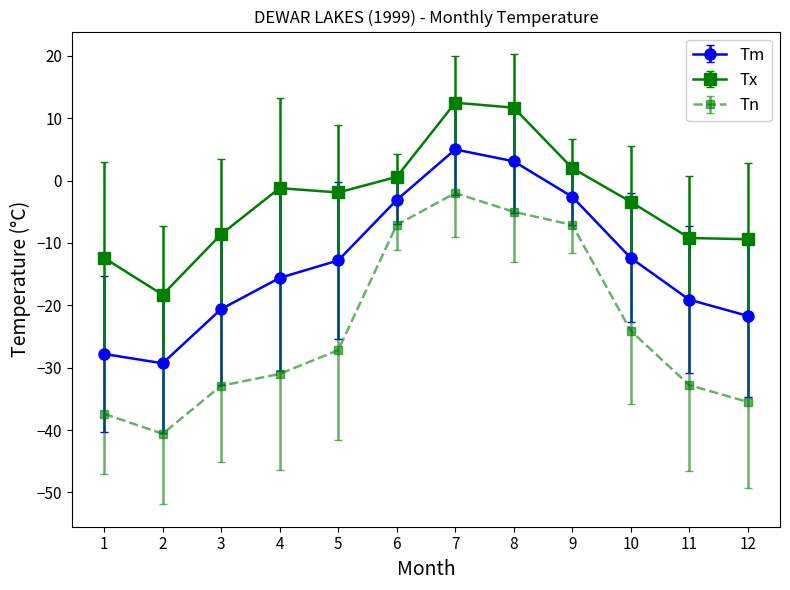

How many lines are shown in the chart?

3